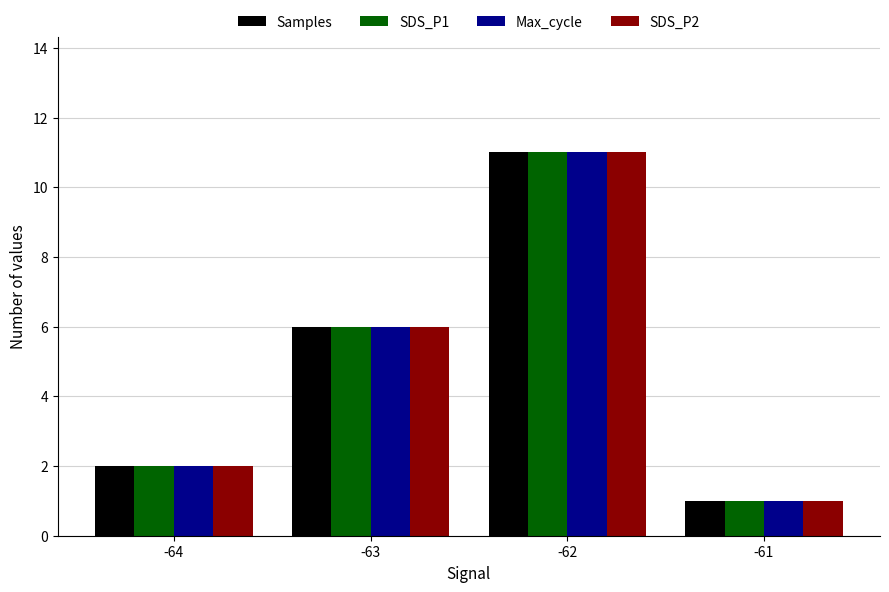

What is the value of the Max_cycle bar at the 1st from the left?

2